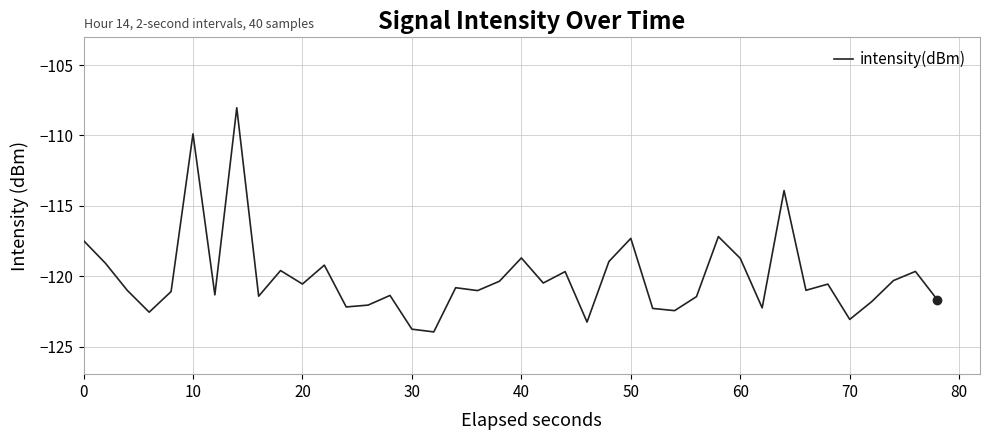

What is the greatest value displayed?

-108.0